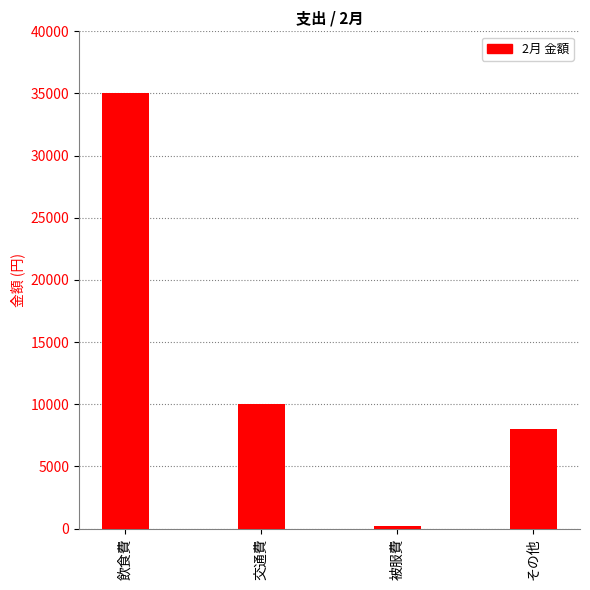

Between 交通費 and 被服費, which is larger?

交通費